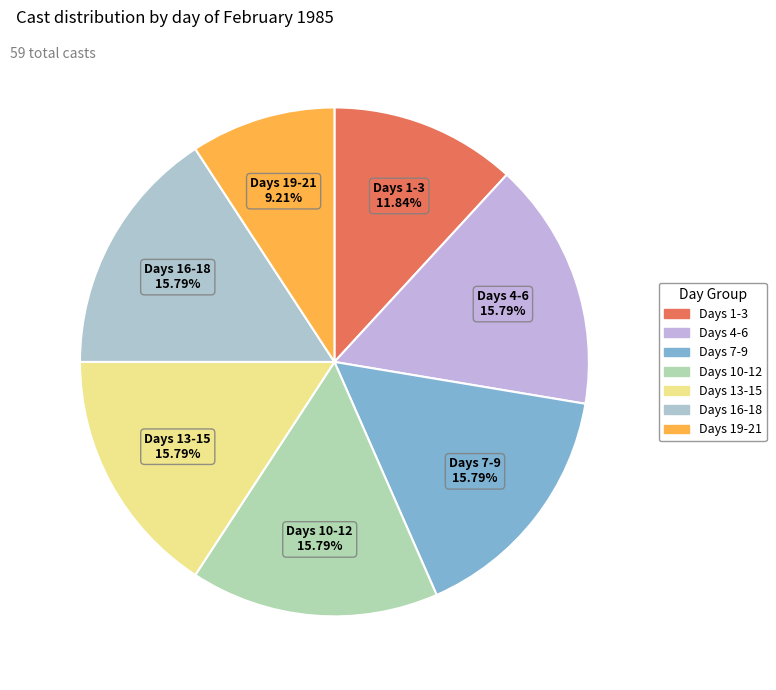

Combined, do Days 7-9 and Days 1-3 account for over 50%?

No